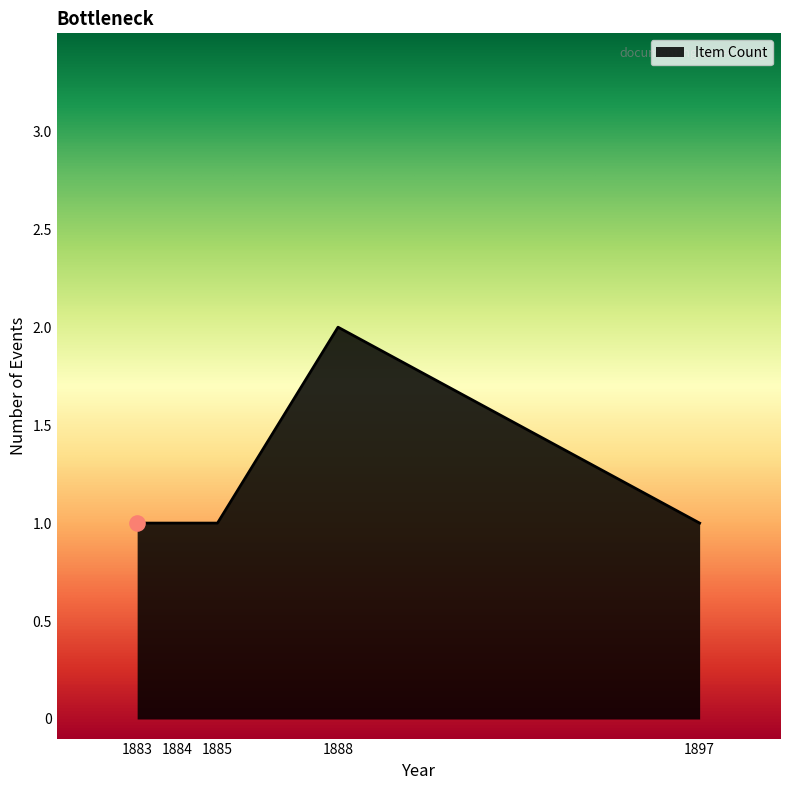

What is the ratio of the value at 1883 to the value at 1884?

1.0